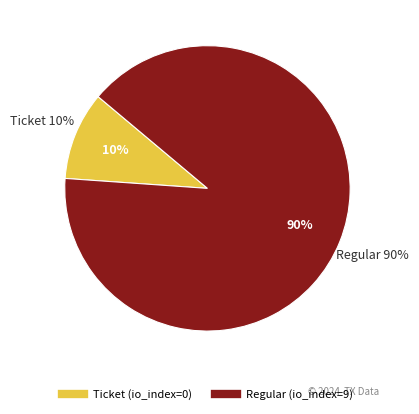

Is it true that Regular (io_index=9) is 93% of the pie?

False